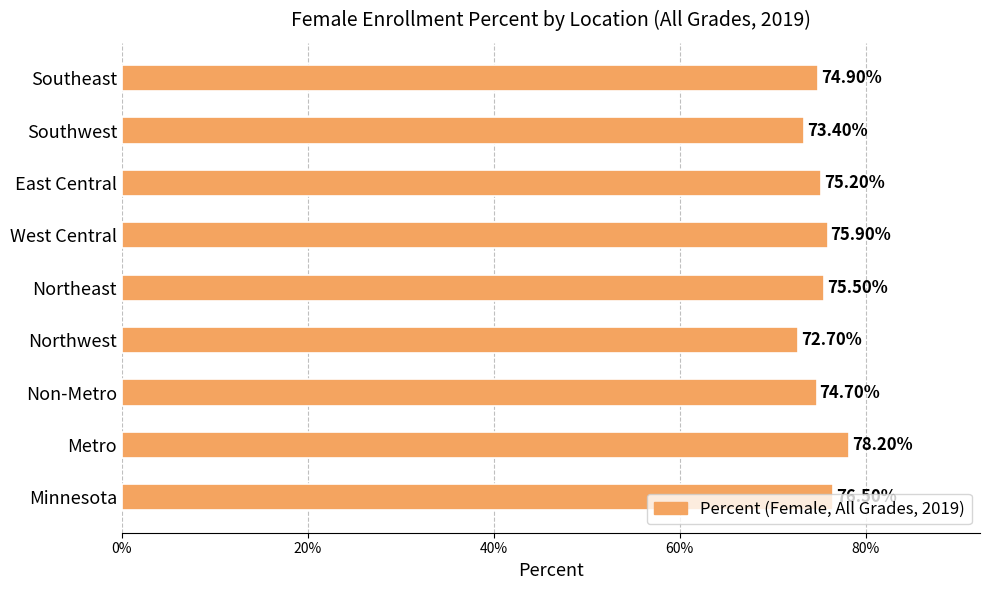

Does the chart contain any negative values?

No